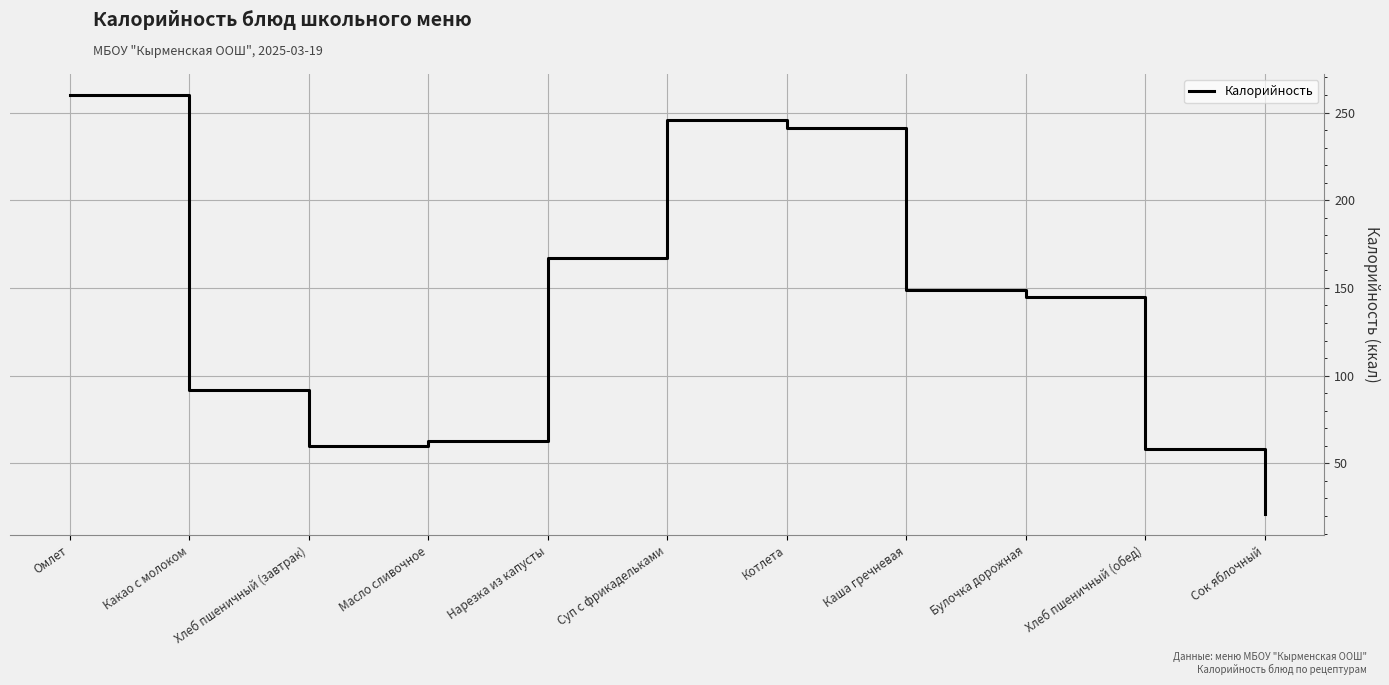

The chart shows a value of 109 at Масло сливочное. True or false?

False